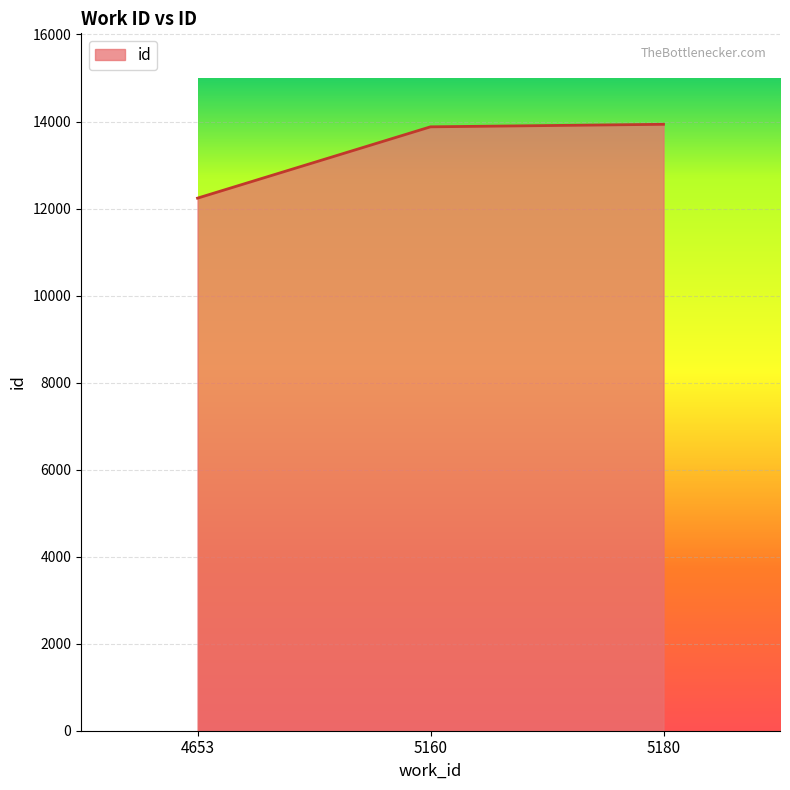

The value at 4653 is 5021. True or false?

False